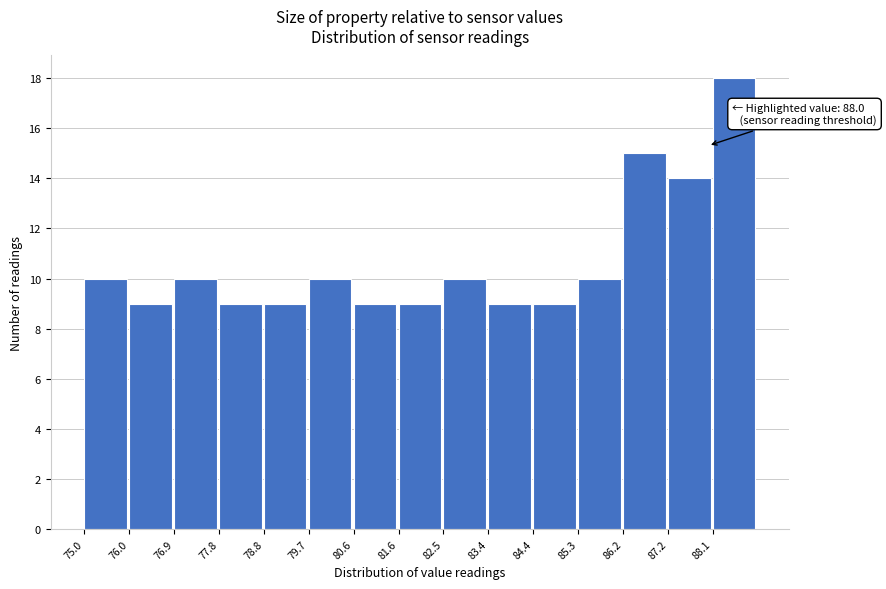

Which range on the x-axis has the tallest bar?

88.1 to 89.0